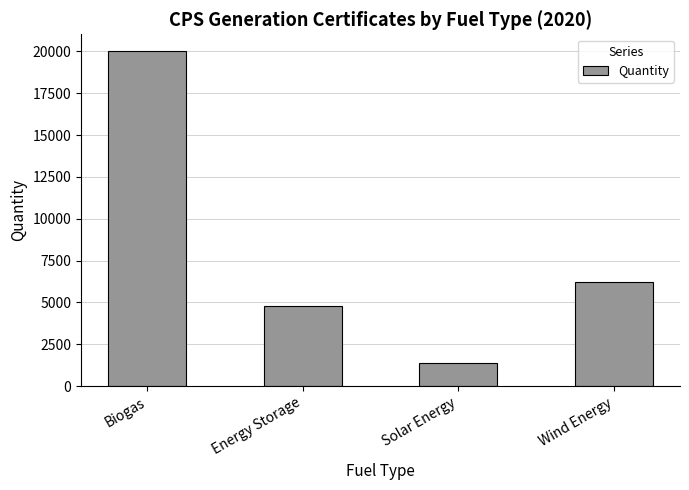

Count the number of categories in the chart.

4